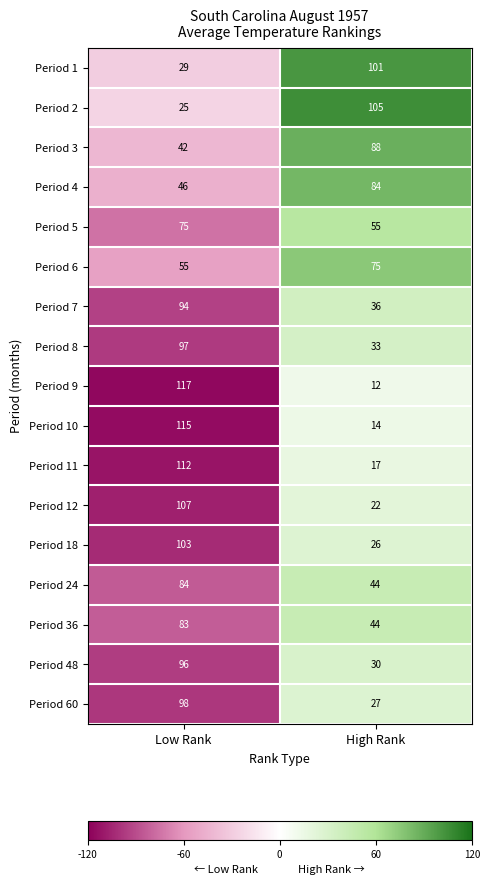

Rank the categories by Period 36 value from highest to lowest.

Low Rank, High Rank